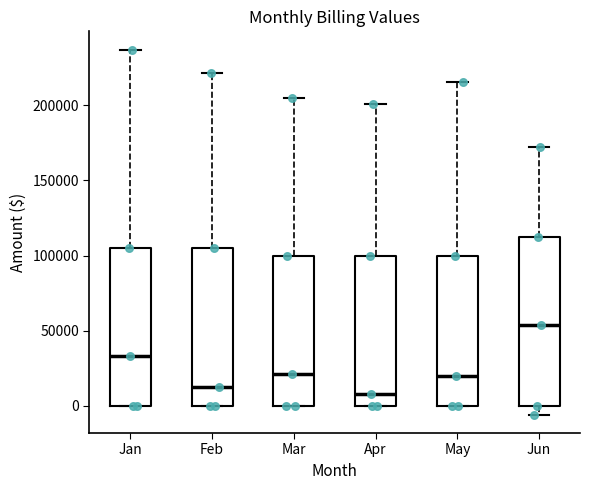

Comparing the boxes themselves (not the whiskers), which one is the tallest?

Jun